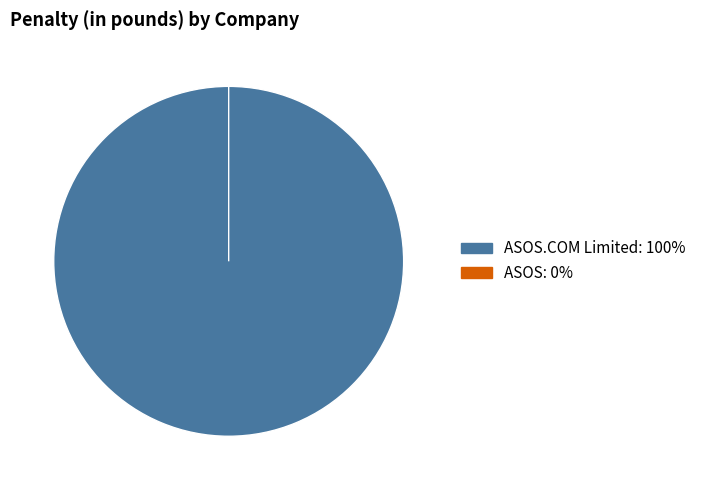

Is it true that ASOS.COM Limited is 100% of the pie?

True